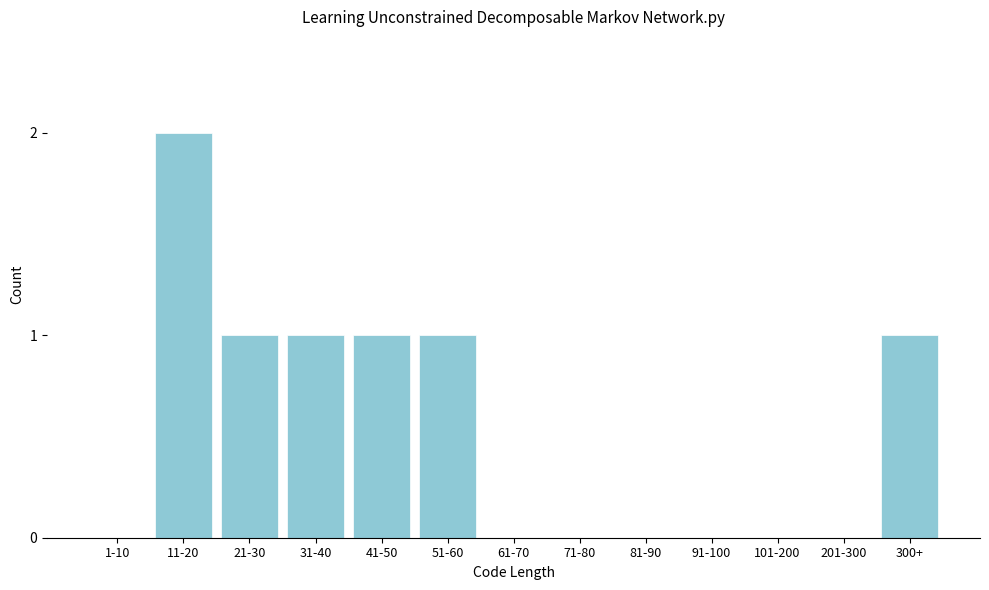

Reading right to left, transcribe all the data shown in this chart.

300+=1	201-300=0	101-200=0	91-100=0	81-90=0	71-80=0	61-70=0	51-60=1	41-50=1	31-40=1	21-30=1	11-20=2	1-10=0